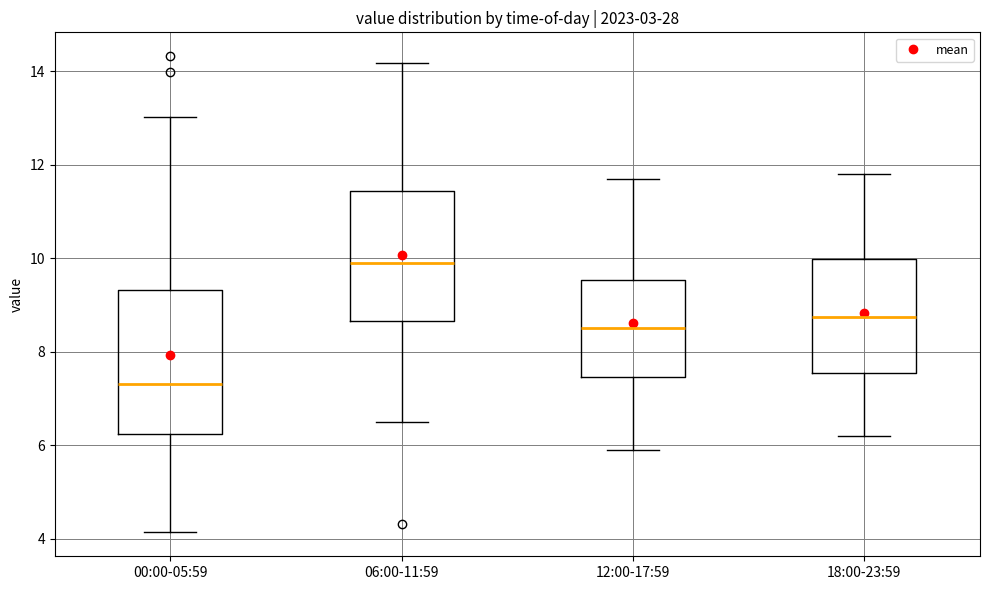

Reading left to right, transcribe this box plot: for each box, give where its median line is, the range the box spans, and where its two whiskers end, as read against the y-axis. The values are not printed on the chart, so give them approximately, as read against the axis.

00:00-05:59: median 7.4, box 6.2 to 9.4, whiskers 4.2 to 13.0
06:00-11:59: median 9.8, box 8.6 to 11.4, whiskers 6.6 to 14.2
12:00-17:59: median 8.6, box 7.4 to 9.6, whiskers 6.0 to 11.8
18:00-23:59: median 8.8, box 7.6 to 10.0, whiskers 6.2 to 11.8